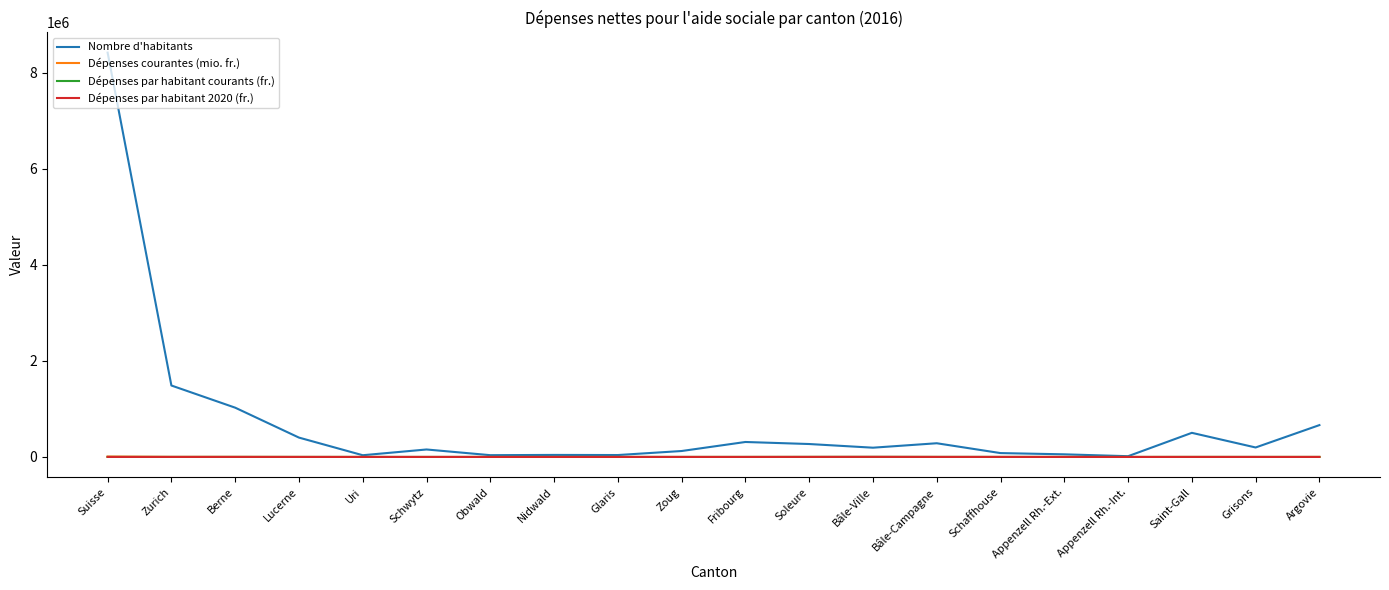

Which category has the highest value in the Nombre d'habitants series?

Suisse